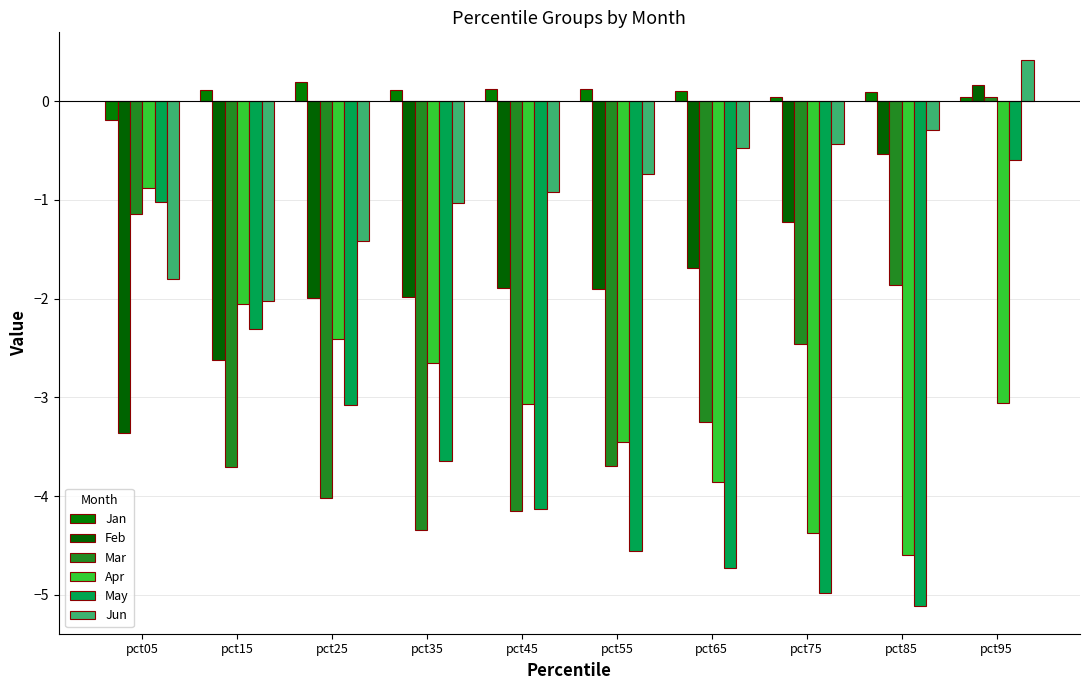

What is the total value across all series at pct65?

-13.9